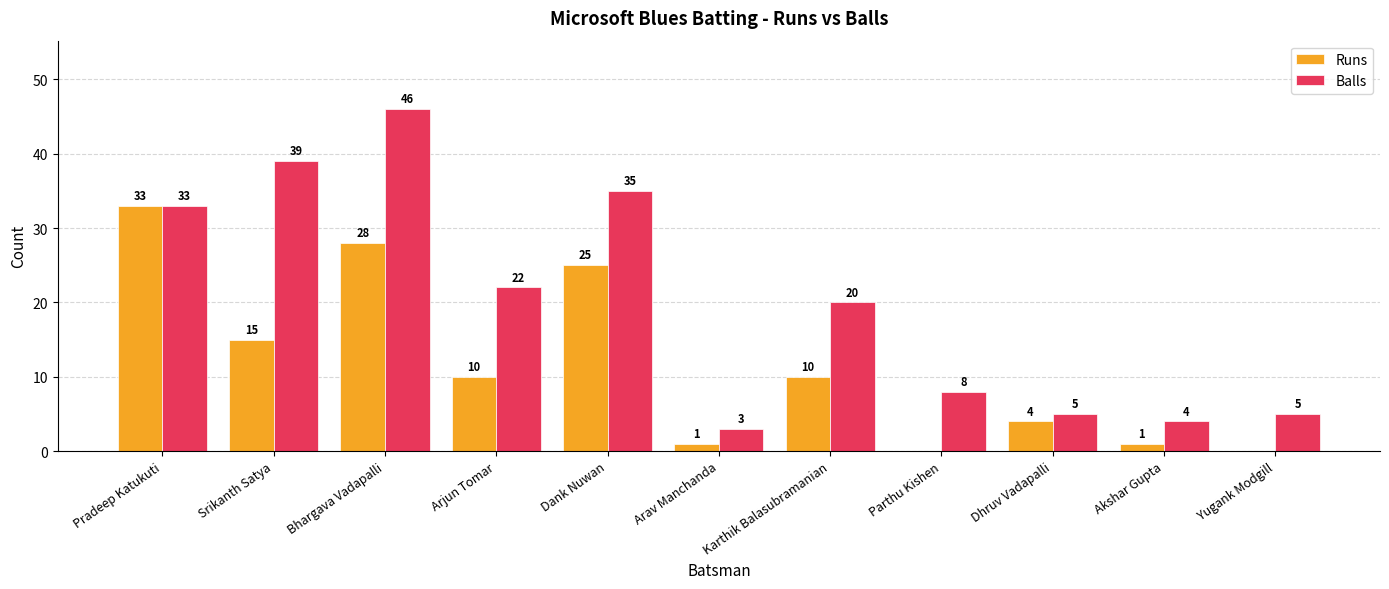

At which label does Runs reach its peak?

Pradeep Katukuti